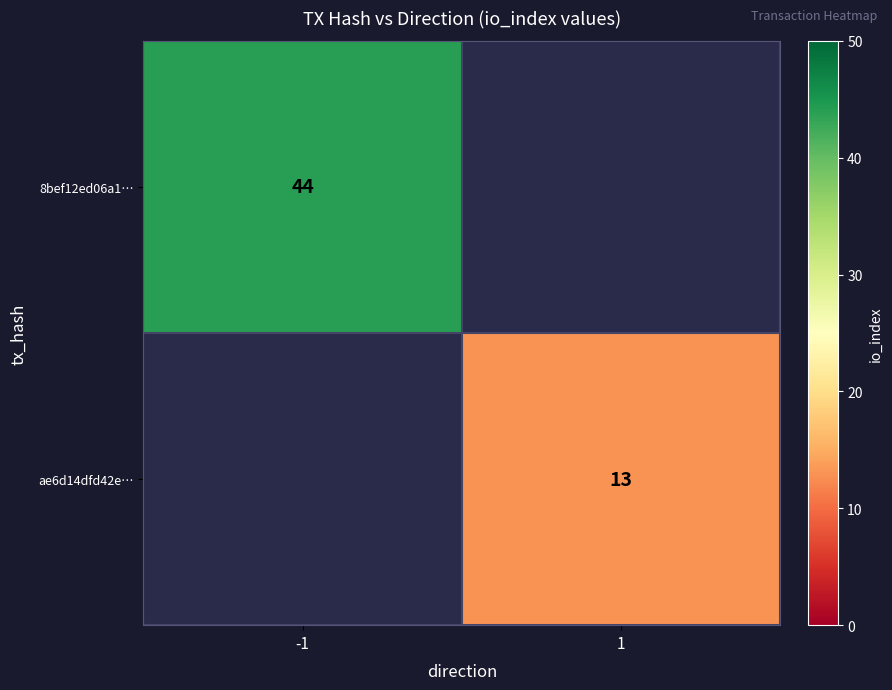

True or false: ae6d14dfd42e… has a value of 13 at 1.

True